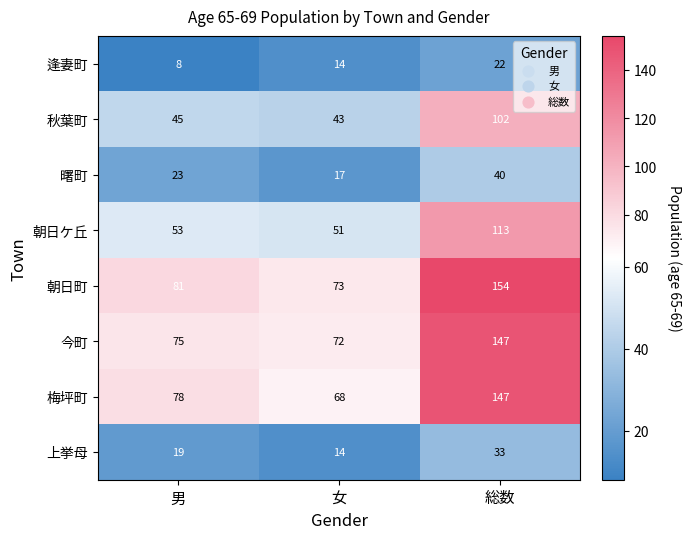

What is the average value of the 上挙母 series?

22